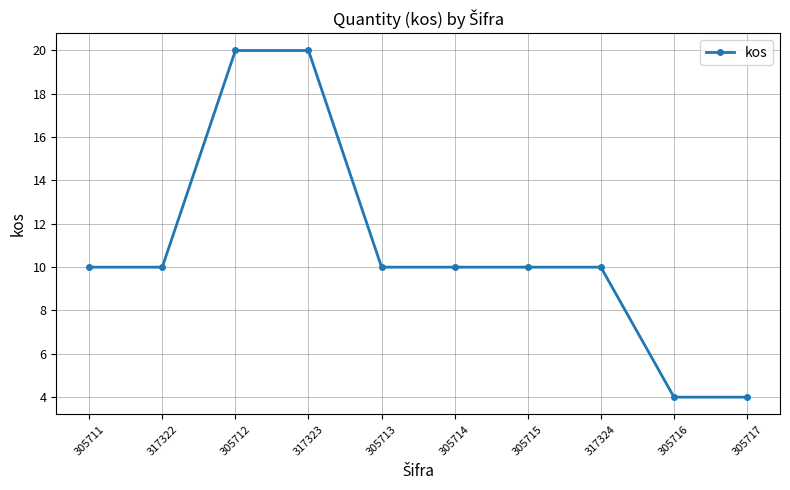

Reading right to left, extract all data points from this chart.

4	4	10	10	10	10	20	20	10	10